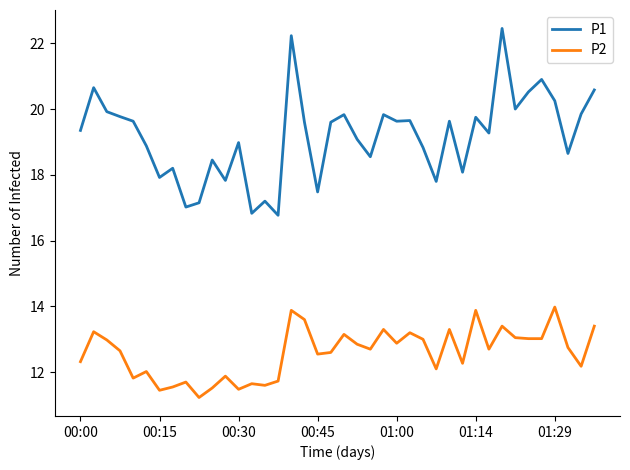

Rank the series by their average value, from lowest to highest.

P2, P1